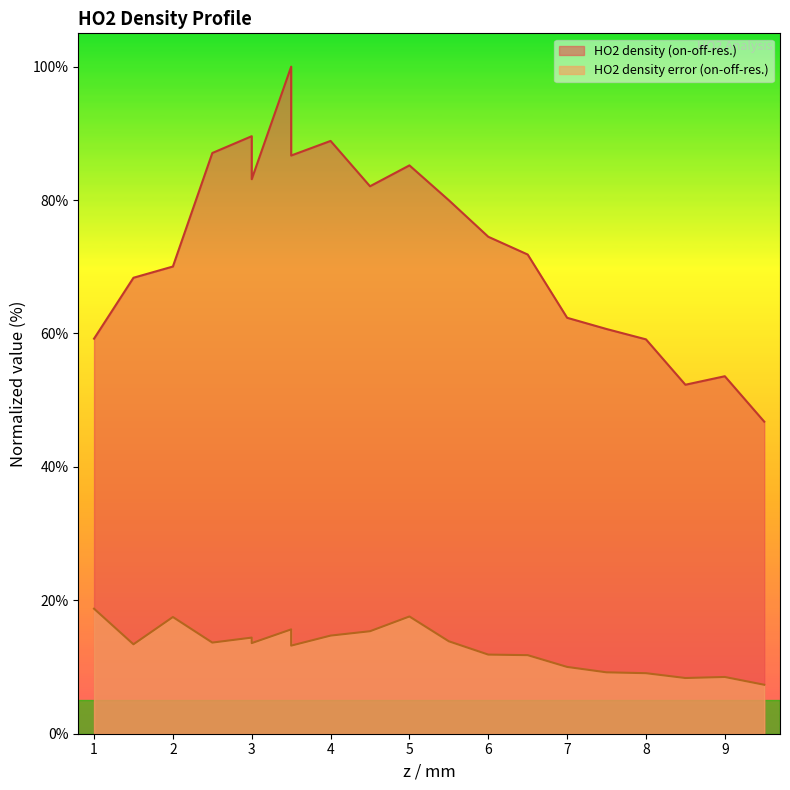

True or false: HO2 density error (on-off-res.) and HO2 density (on-off-res.) intersect in this chart.

False